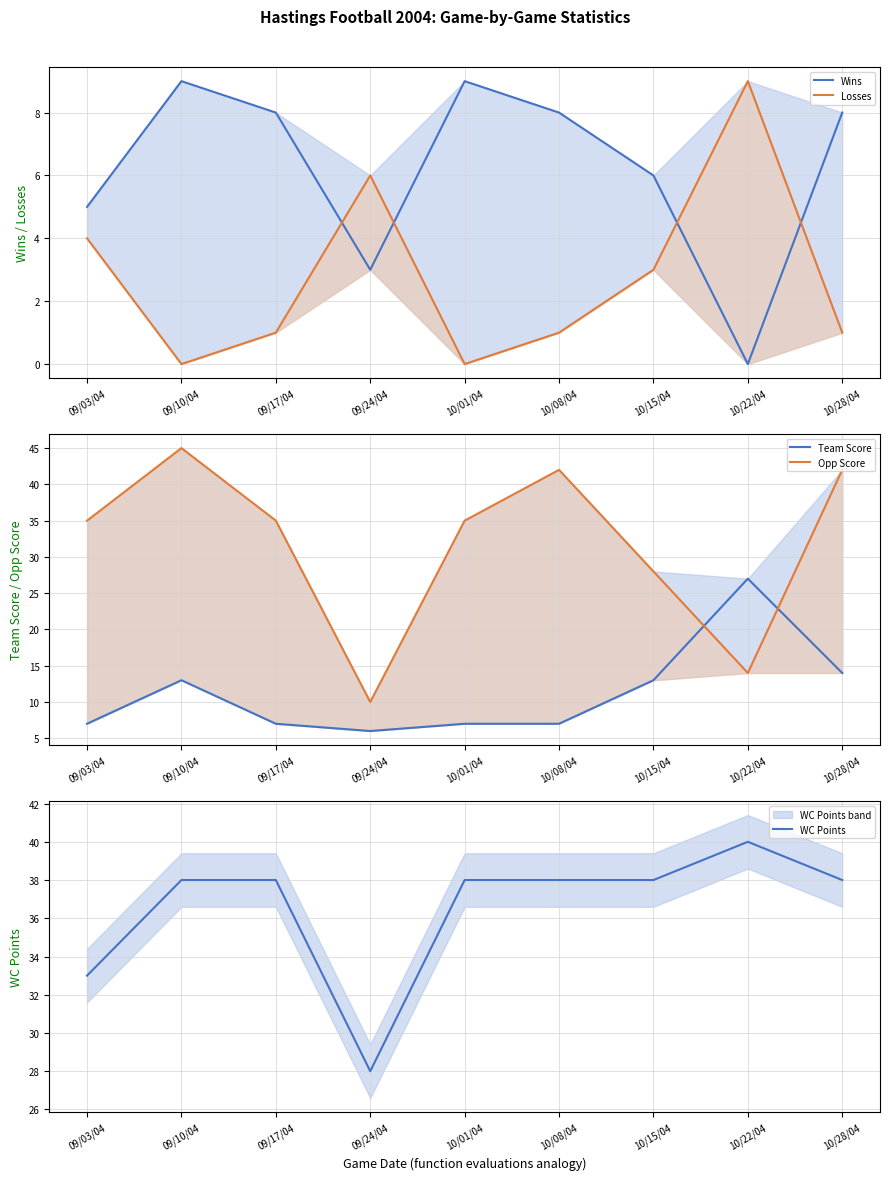

How many interior local valleys does the Team Score series have?

1